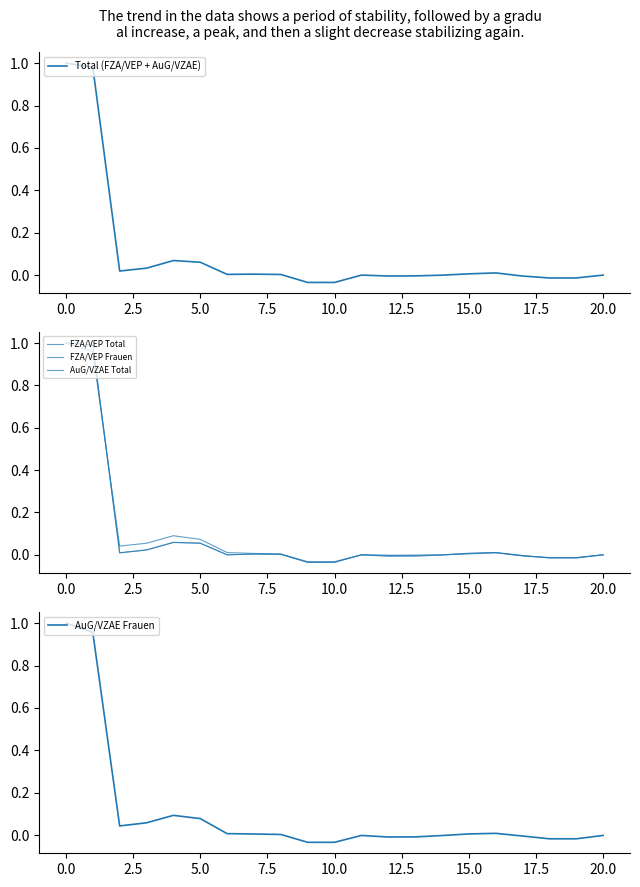

How many values in the Total (FZA/VEP + AuG/VZAE) series exceed 0?

11